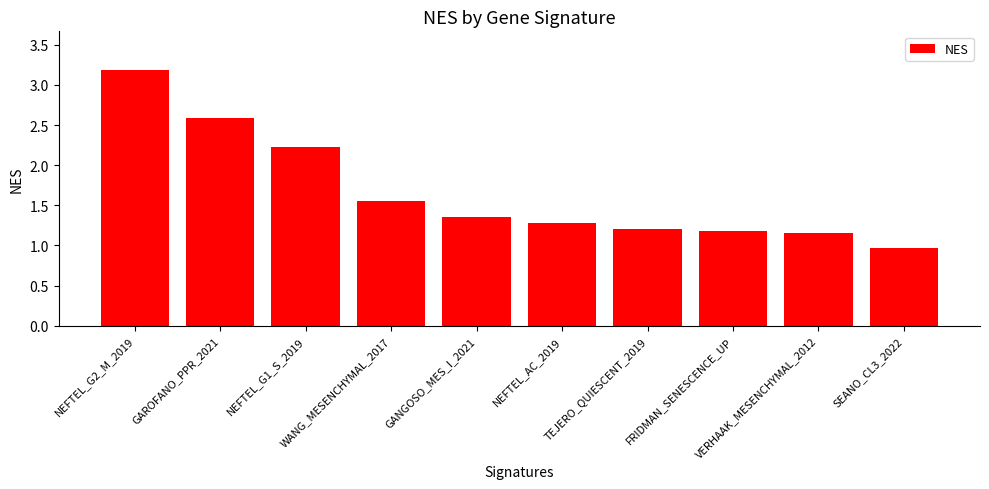

What is the greatest value displayed?

3.2